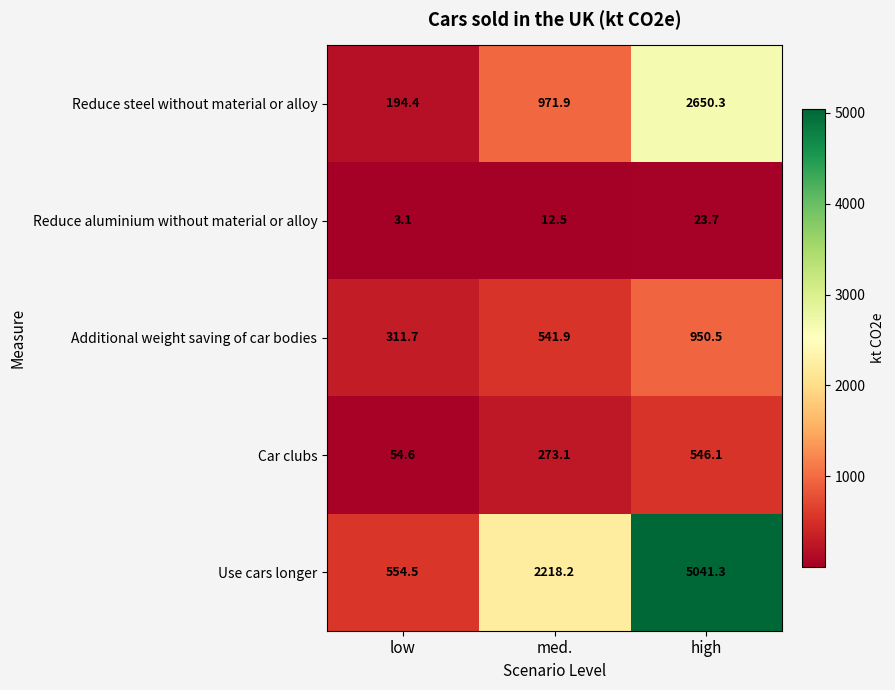

Count the number of categories in the chart.

3